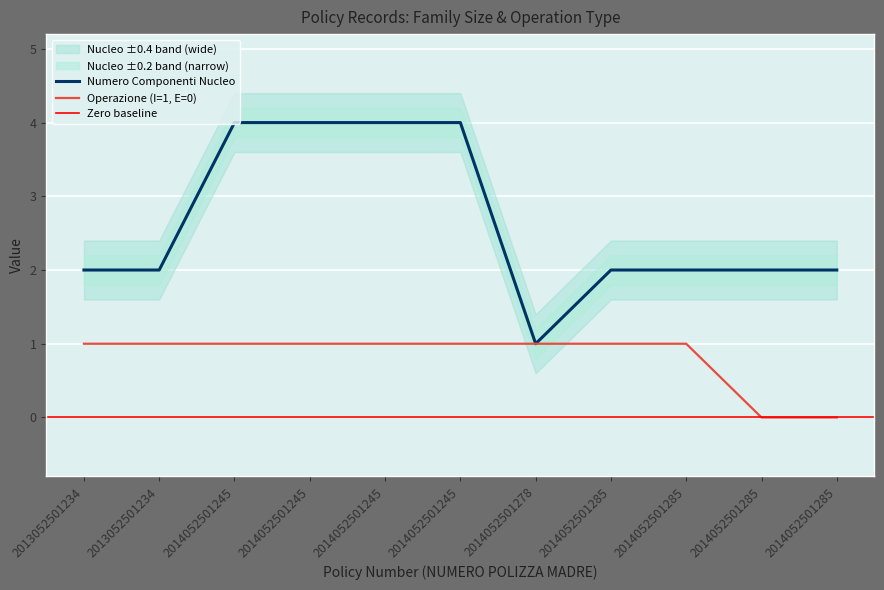

Where is Numero Componenti Nucleo nearest to the value 2?

2013052501234